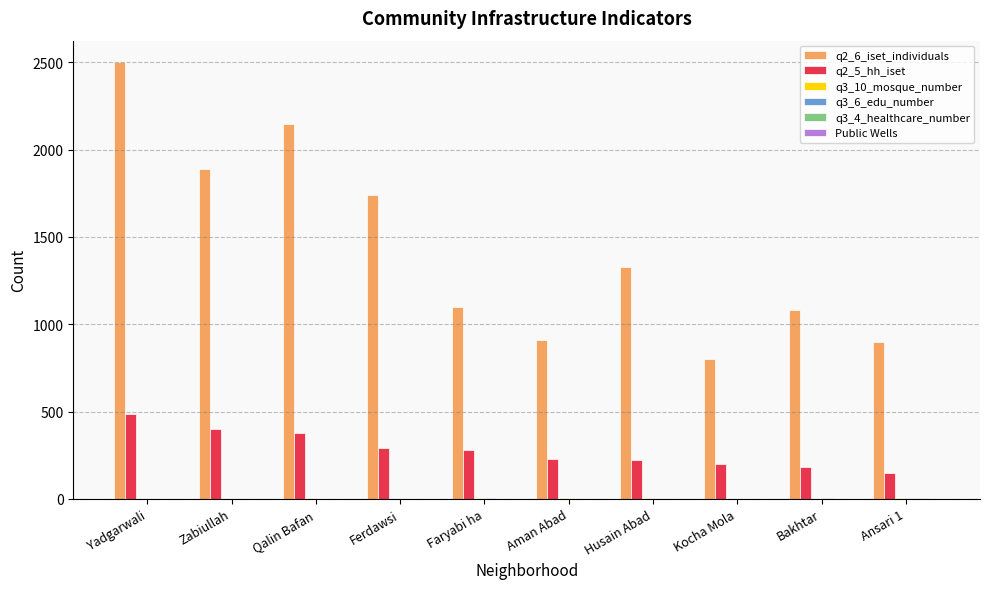

How many categories are shown in the chart?

10